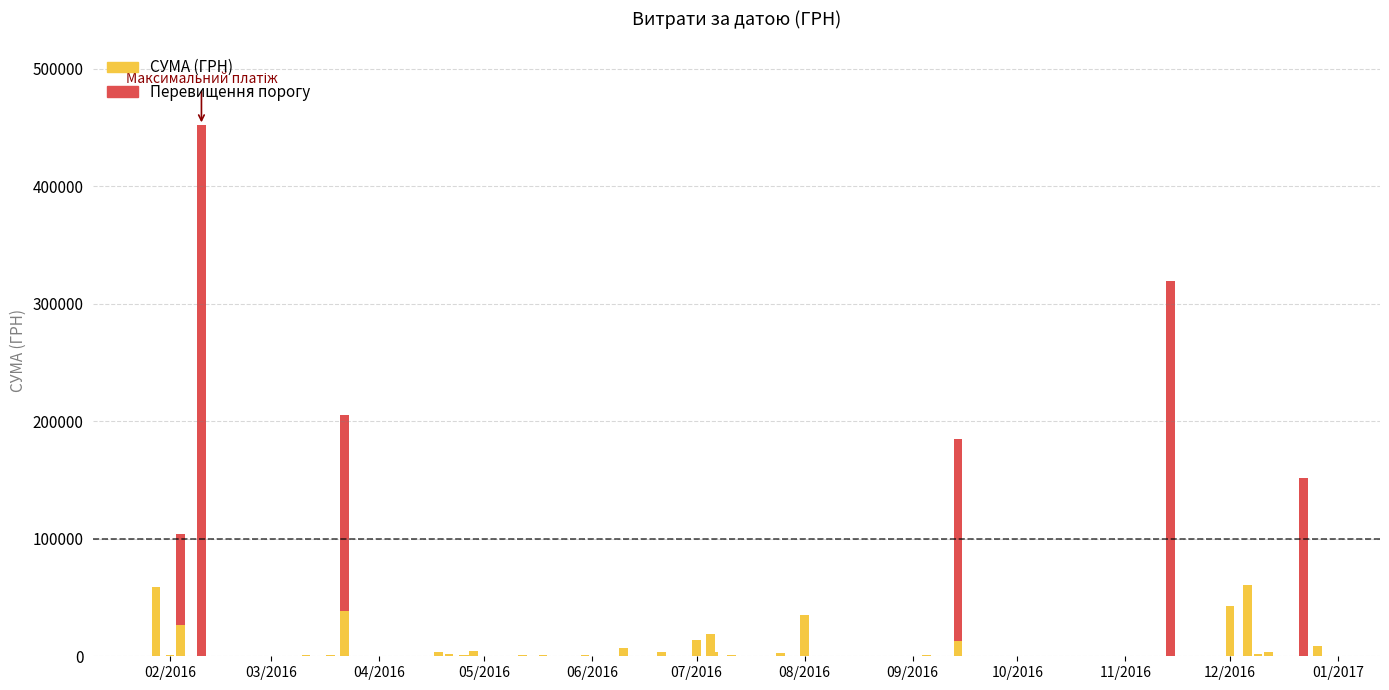

Rank the categories by value from lowest to highest.

33, 26, 32, 25, 21, 9, 34, 38, 20, 31, 12, 22, 24, 27, 3, 11, 17, 2, 13, 28, 18, 16, 23, 19, 0, 8, 15, 14, 37, 10, 30, 5, 39, 4, 36, 1, 7, 29, 6, 35